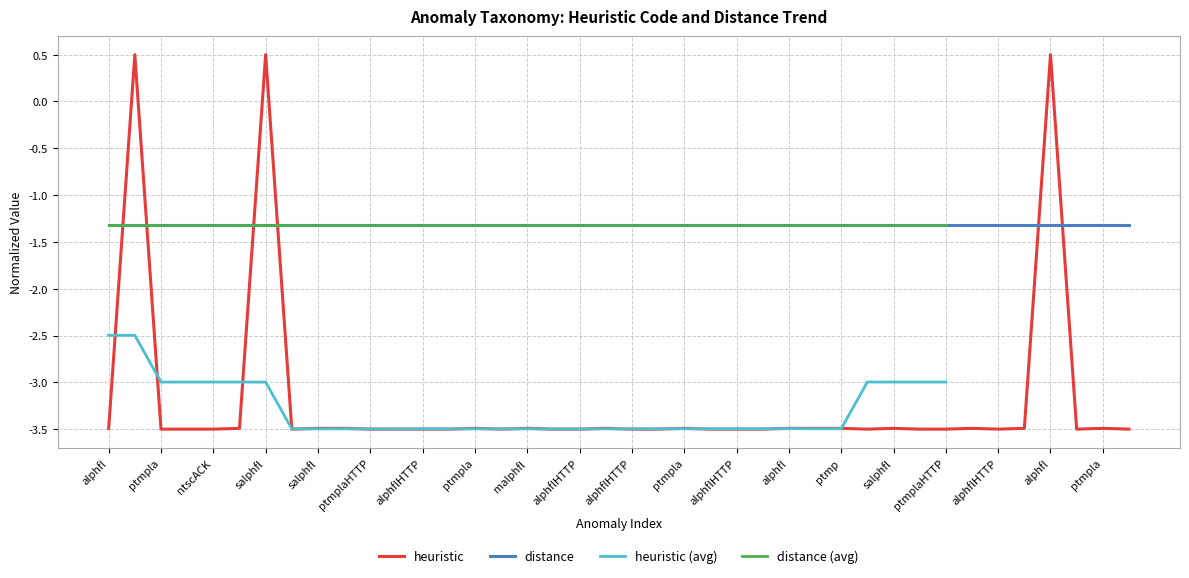

Between malphfl and alphfl, which is larger?

malphfl